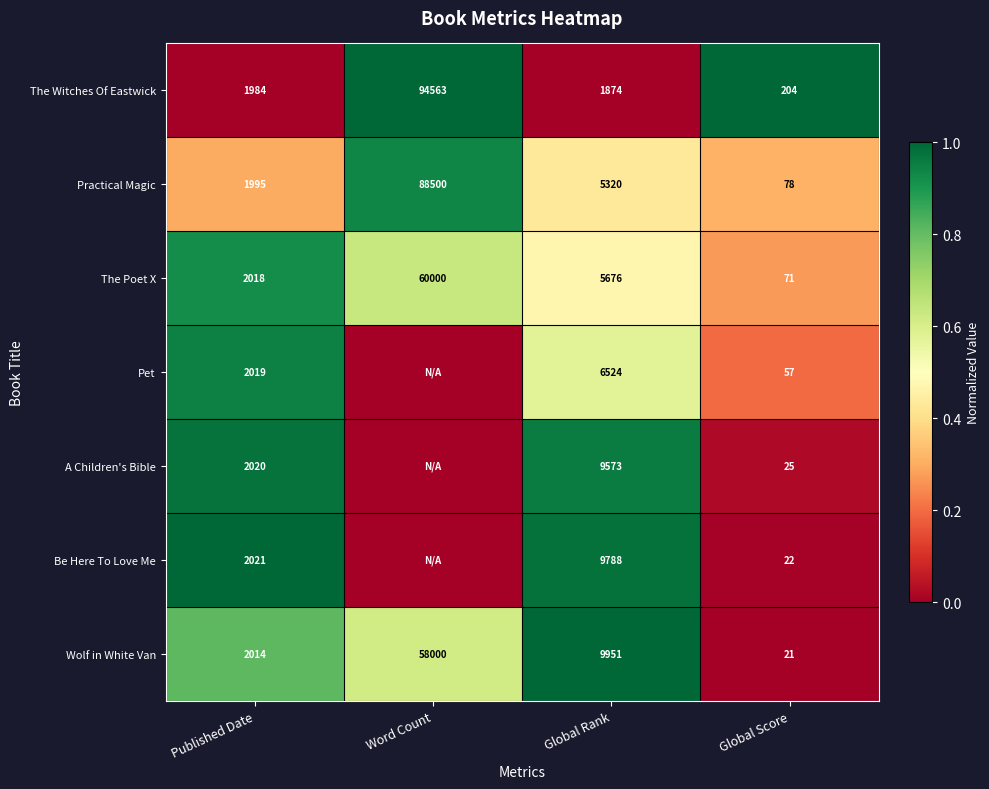

At which label does Practical Magic first exceed 5320?

Word Count